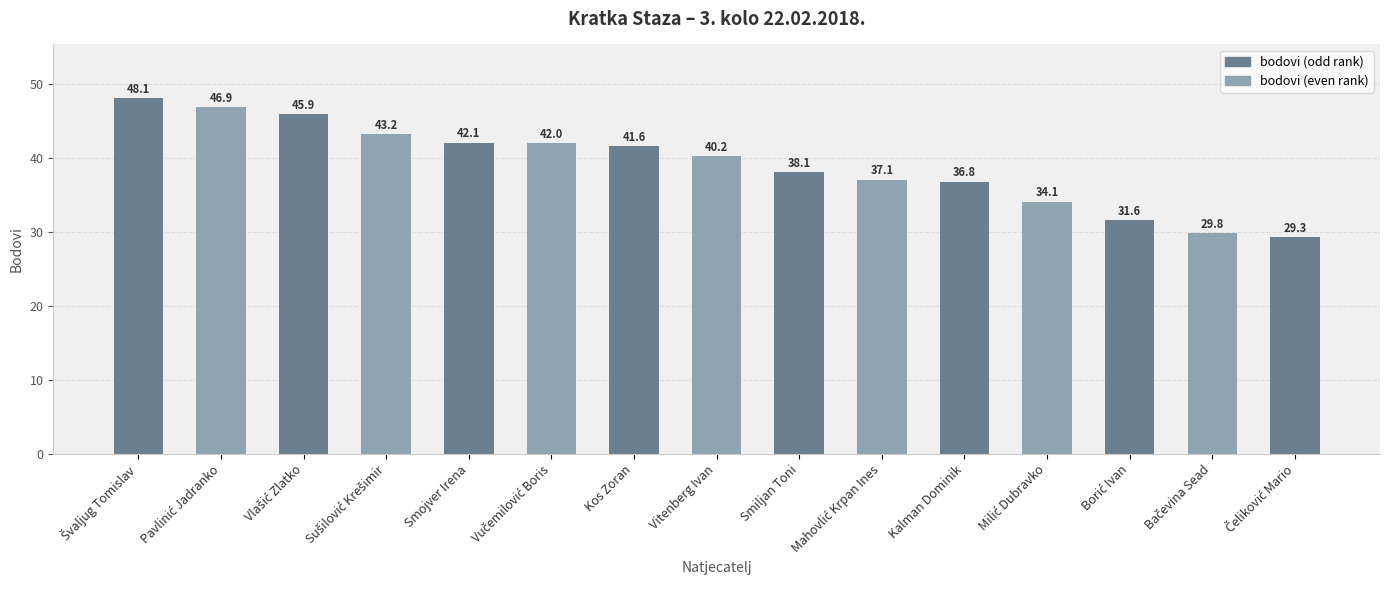

What is the label of the 5th bar from the right?

Kalman Dominik